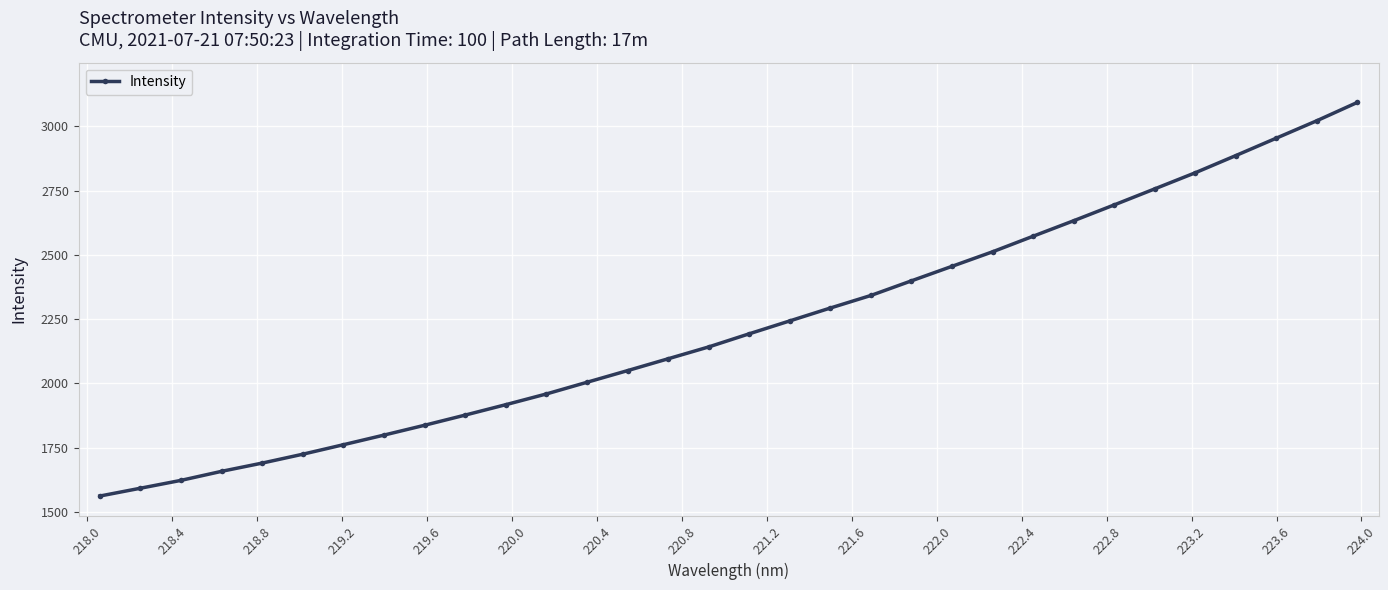

What is the difference between the maximum and minimum values?

1530.6